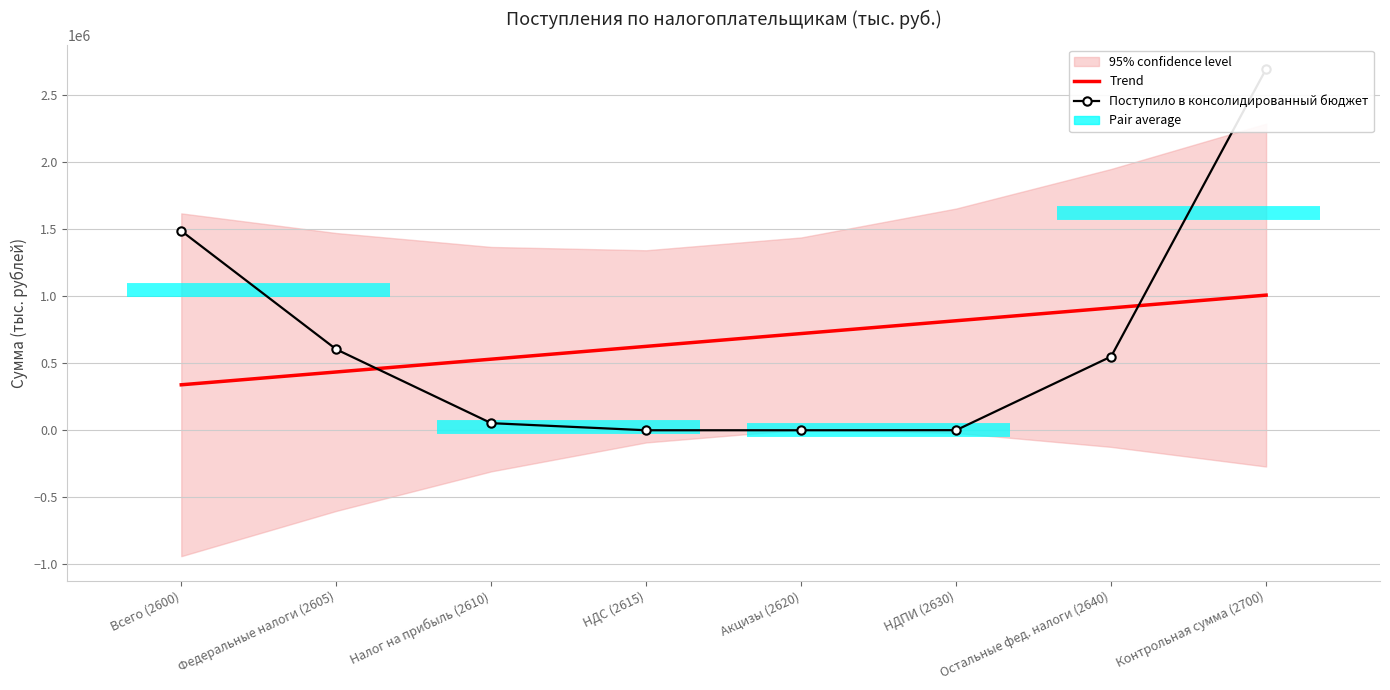

What is the maximum value for Trend?

1006750.5